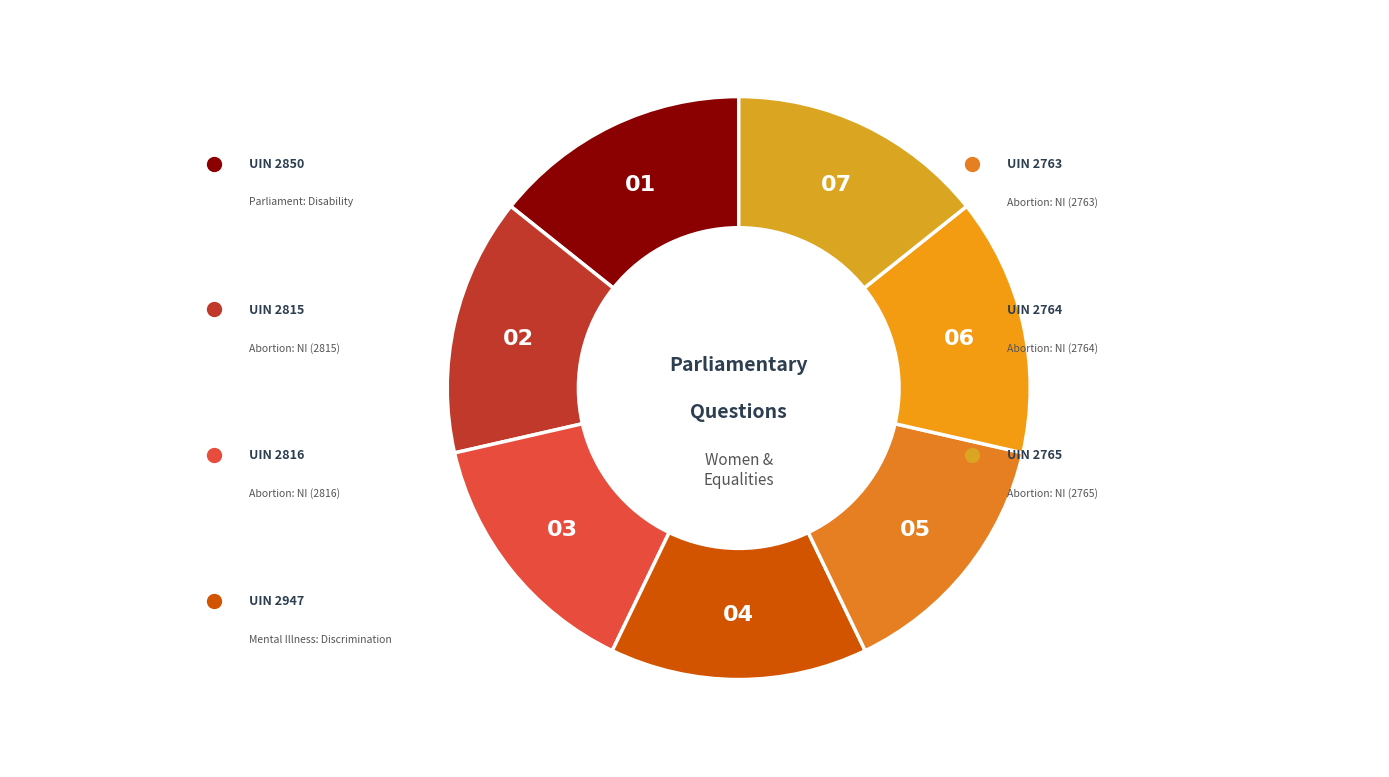

How many slices are in this pie chart?

7